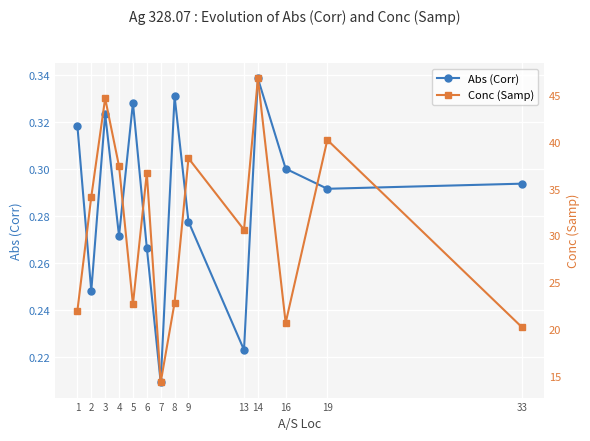

Reading right to left, list all the values displayed in this chart.

Abs (Corr): 0.3	0.3	0.3	0.3	0.2	0.3	0.3	0.2	0.3	0.3	0.3	0.3	0.2	0.3
Conc (Samp): 20.3	40.3	20.7	46.8	30.7	38.3	22.9	14.4	36.7	22.7	37.5	44.7	34.2	22.0